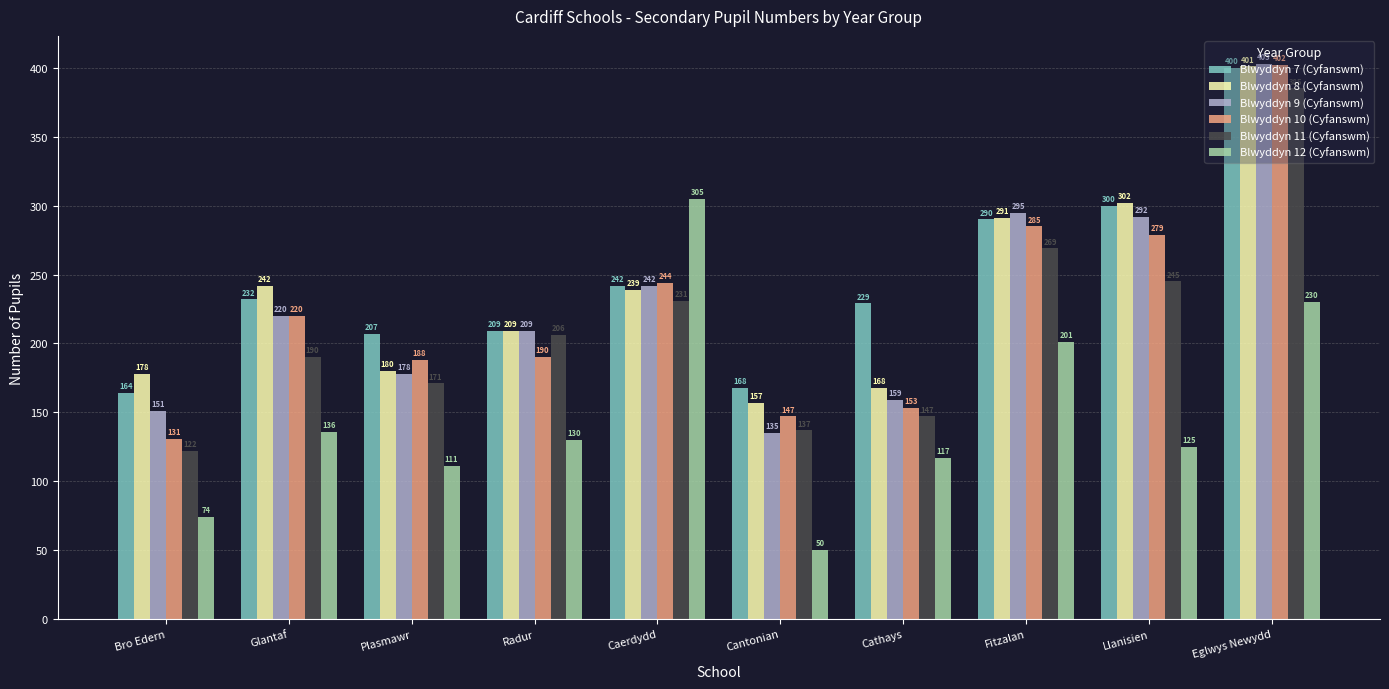

Reading left to right, transcribe all the data shown in this chart.

Blwyddyn 7 (Cyfanswm): Bro Edern=164	Glantaf=232	Plasmawr=207	Radur=209	Caerdydd=242	Cantonian=168	Cathays=229	Fitzalan=290	Llanisien=300	Eglwys Newydd=400
Blwyddyn 8 (Cyfanswm): Bro Edern=178	Glantaf=242	Plasmawr=180	Radur=209	Caerdydd=239	Cantonian=157	Cathays=168	Fitzalan=291	Llanisien=302	Eglwys Newydd=401
Blwyddyn 9 (Cyfanswm): Bro Edern=151	Glantaf=220	Plasmawr=178	Radur=209	Caerdydd=242	Cantonian=135	Cathays=159	Fitzalan=295	Llanisien=292	Eglwys Newydd=403
Blwyddyn 10 (Cyfanswm): Bro Edern=131	Glantaf=220	Plasmawr=188	Radur=190	Caerdydd=244	Cantonian=147	Cathays=153	Fitzalan=285	Llanisien=279	Eglwys Newydd=402
Blwyddyn 11 (Cyfanswm): Bro Edern=122	Glantaf=190	Plasmawr=171	Radur=206	Caerdydd=231	Cantonian=137	Cathays=147	Fitzalan=269	Llanisien=245	Eglwys Newydd=385
Blwyddyn 12 (Cyfanswm): Bro Edern=74	Glantaf=136	Plasmawr=111	Radur=130	Caerdydd=305	Cantonian=50	Cathays=117	Fitzalan=201	Llanisien=125	Eglwys Newydd=230